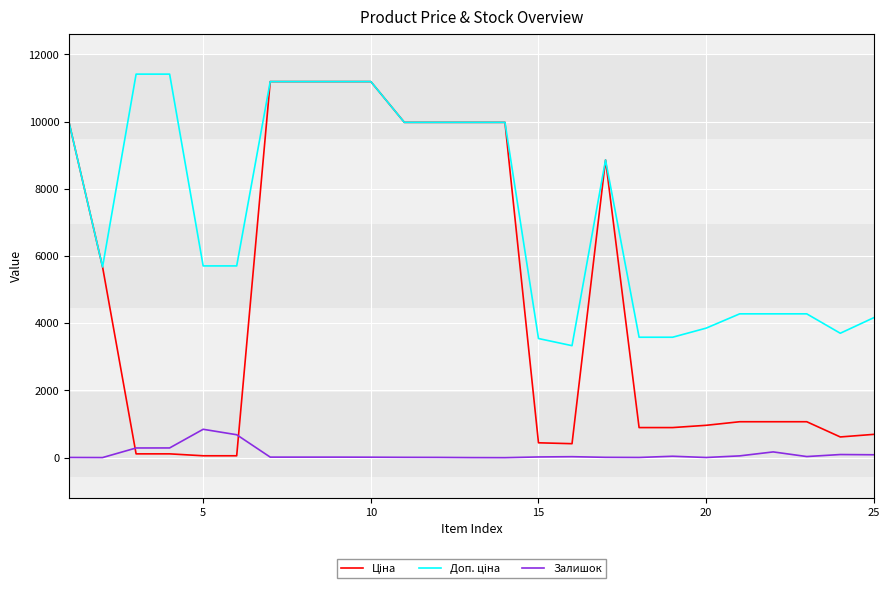

What is the maximum value shown in the chart?

11410.0